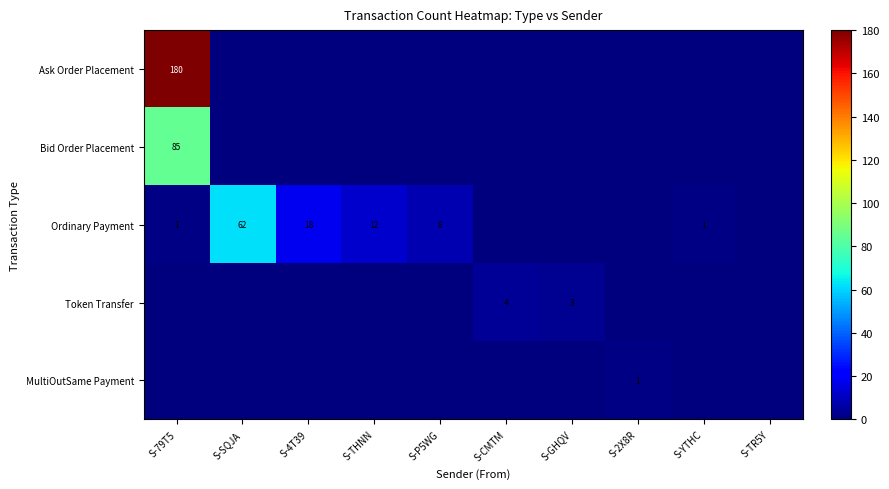

The value of Token Transfer at S-CMTM is 4. True or false?

True